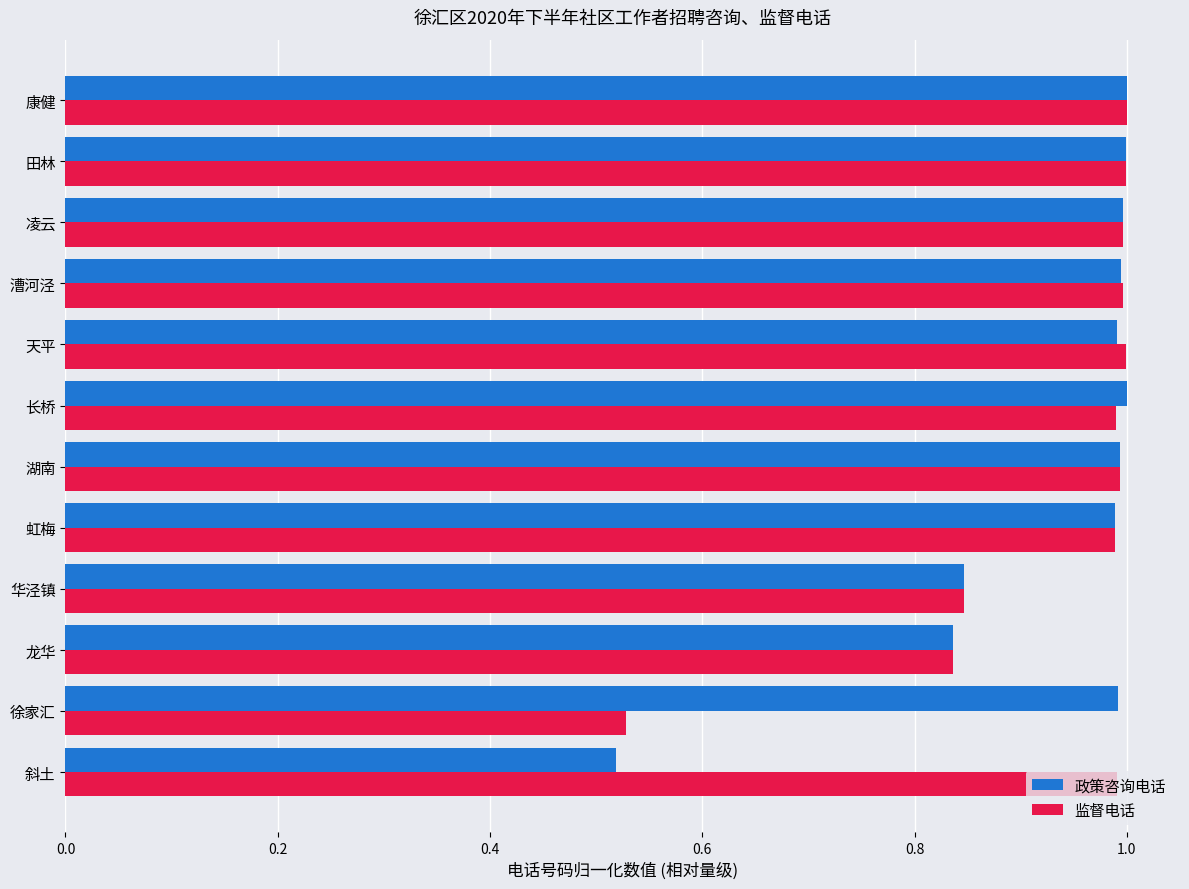

What is the total value across all series at 华泾镇?

1.7